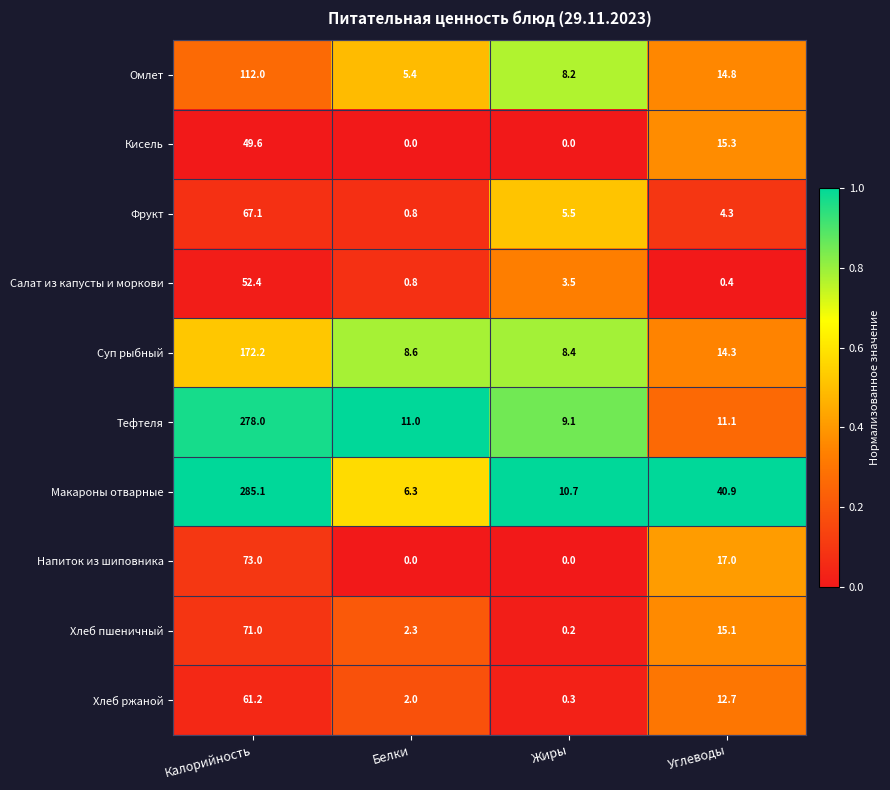

Where is Омлет nearest to the value 58?

Углеводы